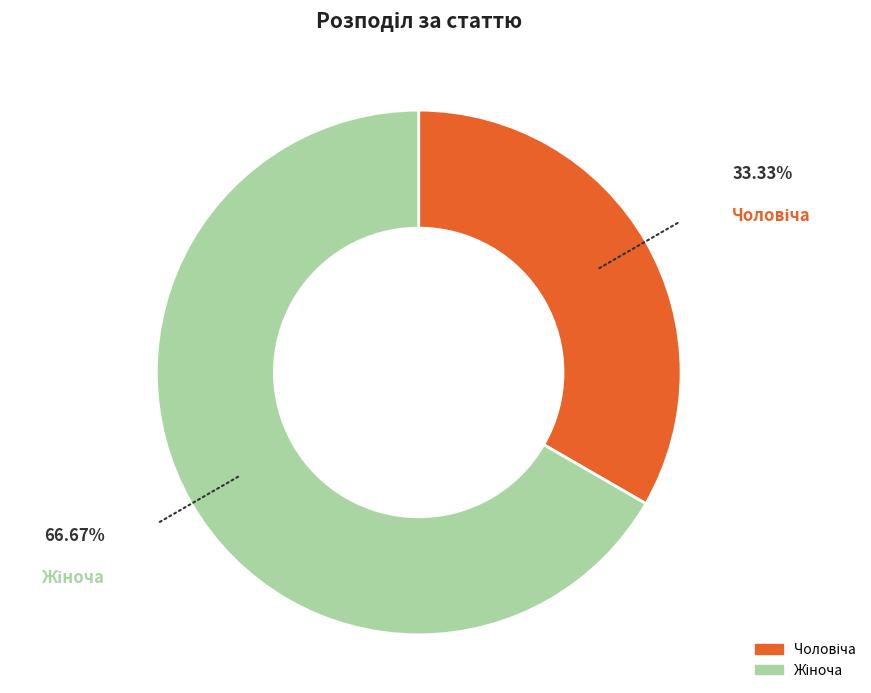

How many slices are in this pie chart?

2